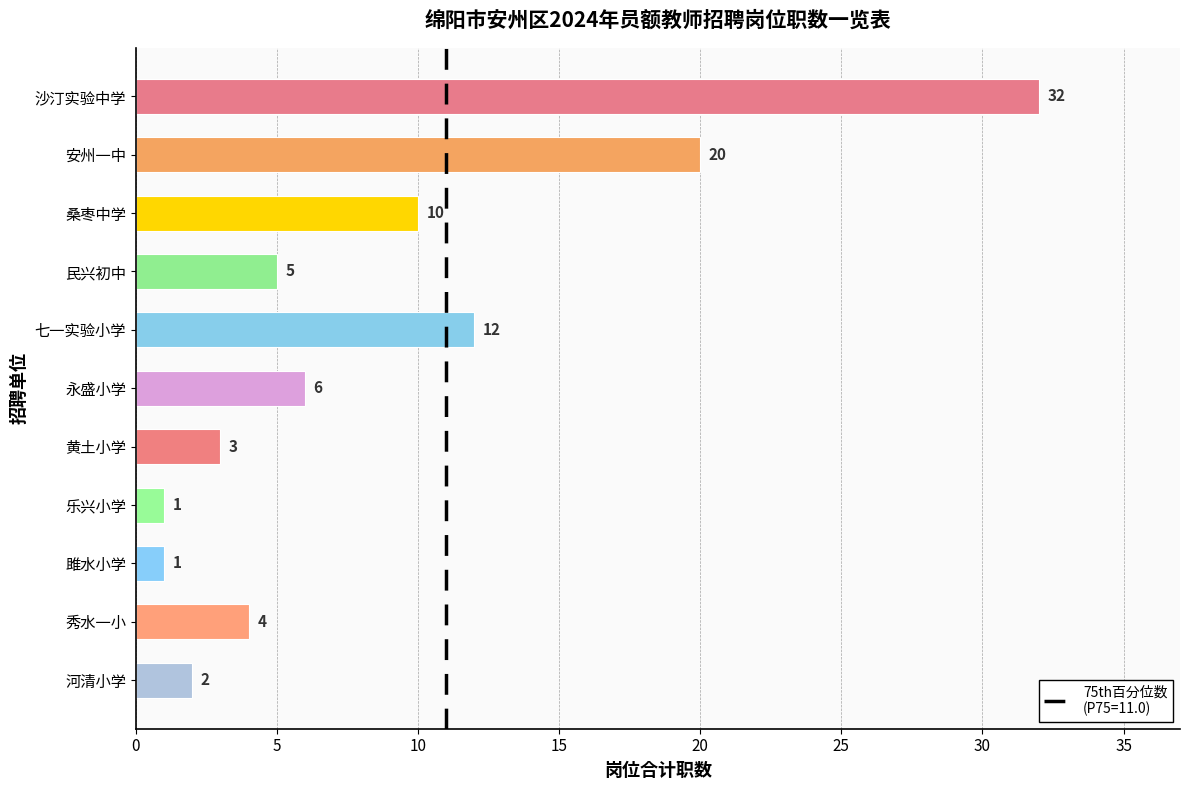

The value at 安州一中 is 20. True or false?

True